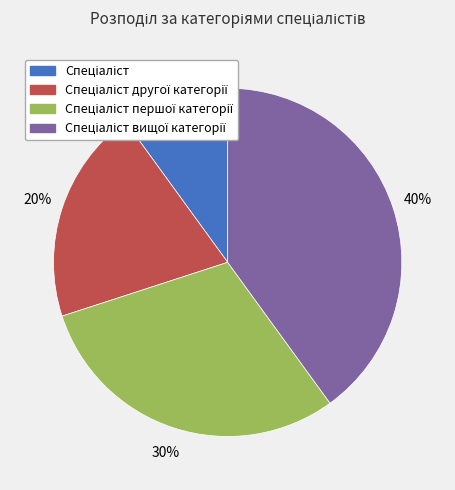

To the nearest percent, what is the difference between the largest and smallest slice percentages?

30%